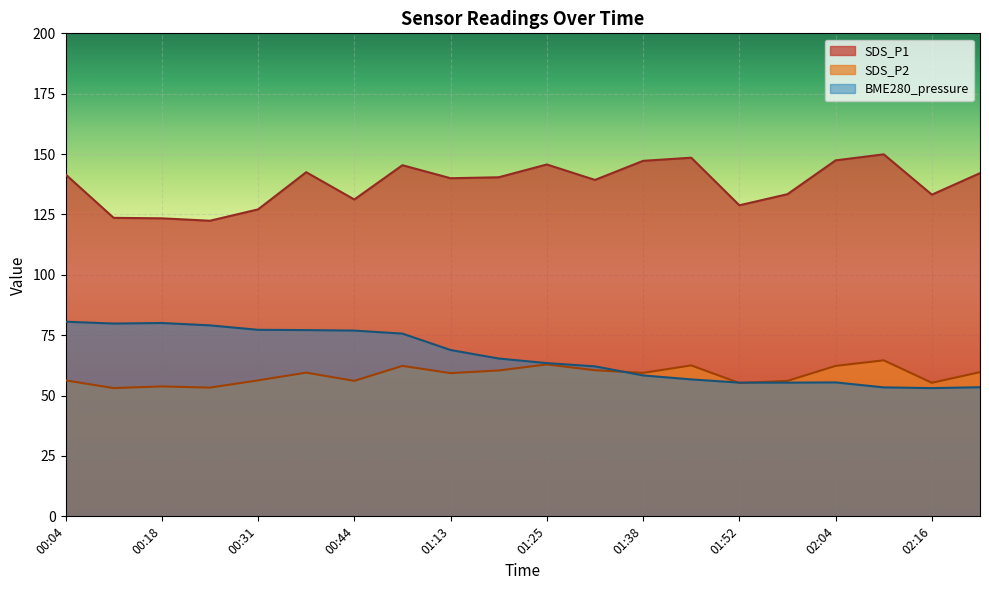

At which category does the chart reach its minimum across all series?

00:11